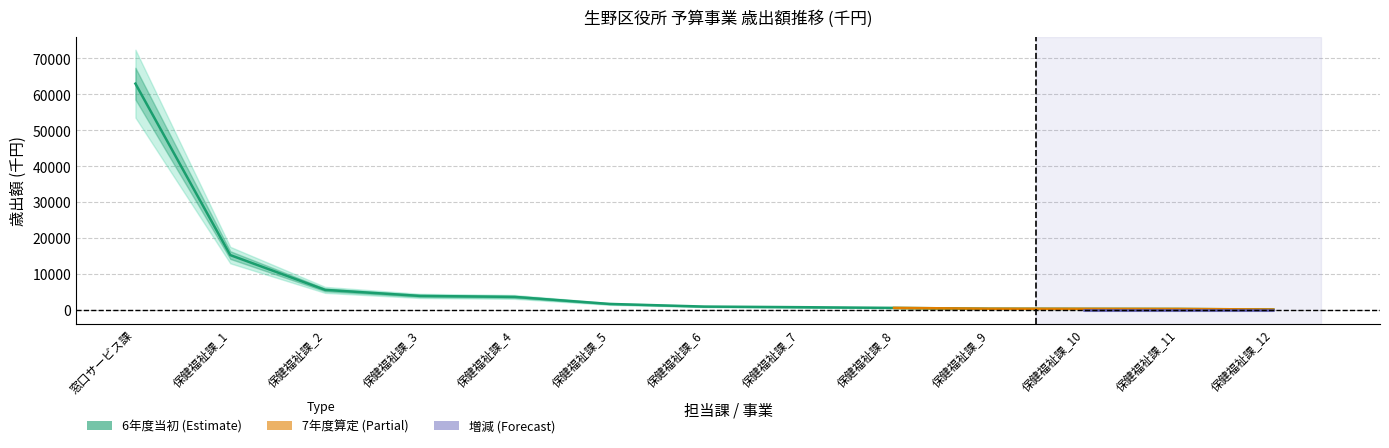

How many negative values does the 増減 series have?

2